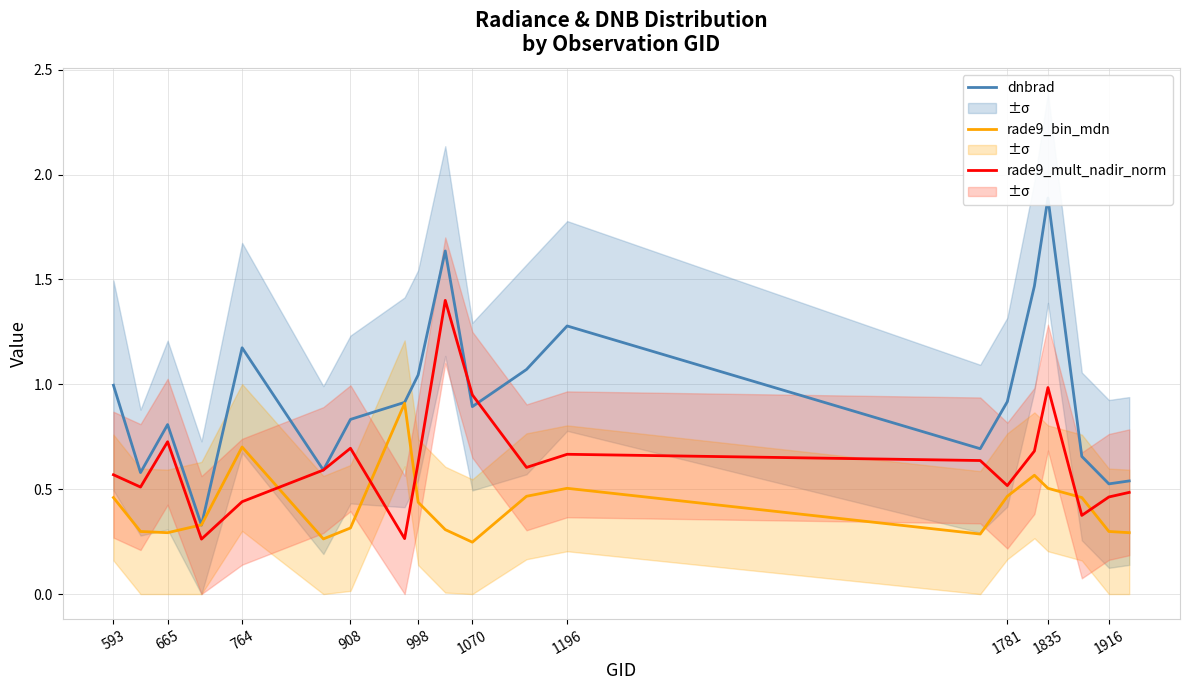

List the series in order of their peak value, highest first.

dnbrad, rade9_mult_nadir_norm, rade9_bin_mdn